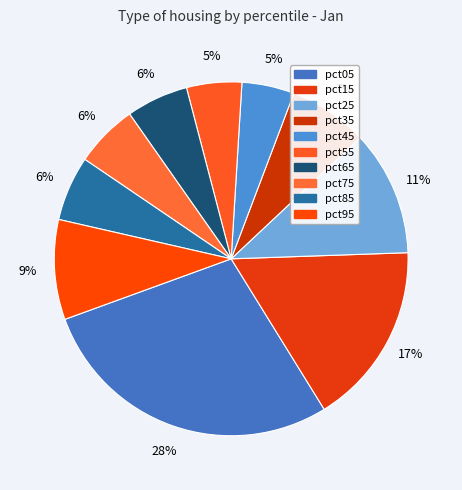

Combined, what portion of the pie is pct95 and pct55?

14.2%